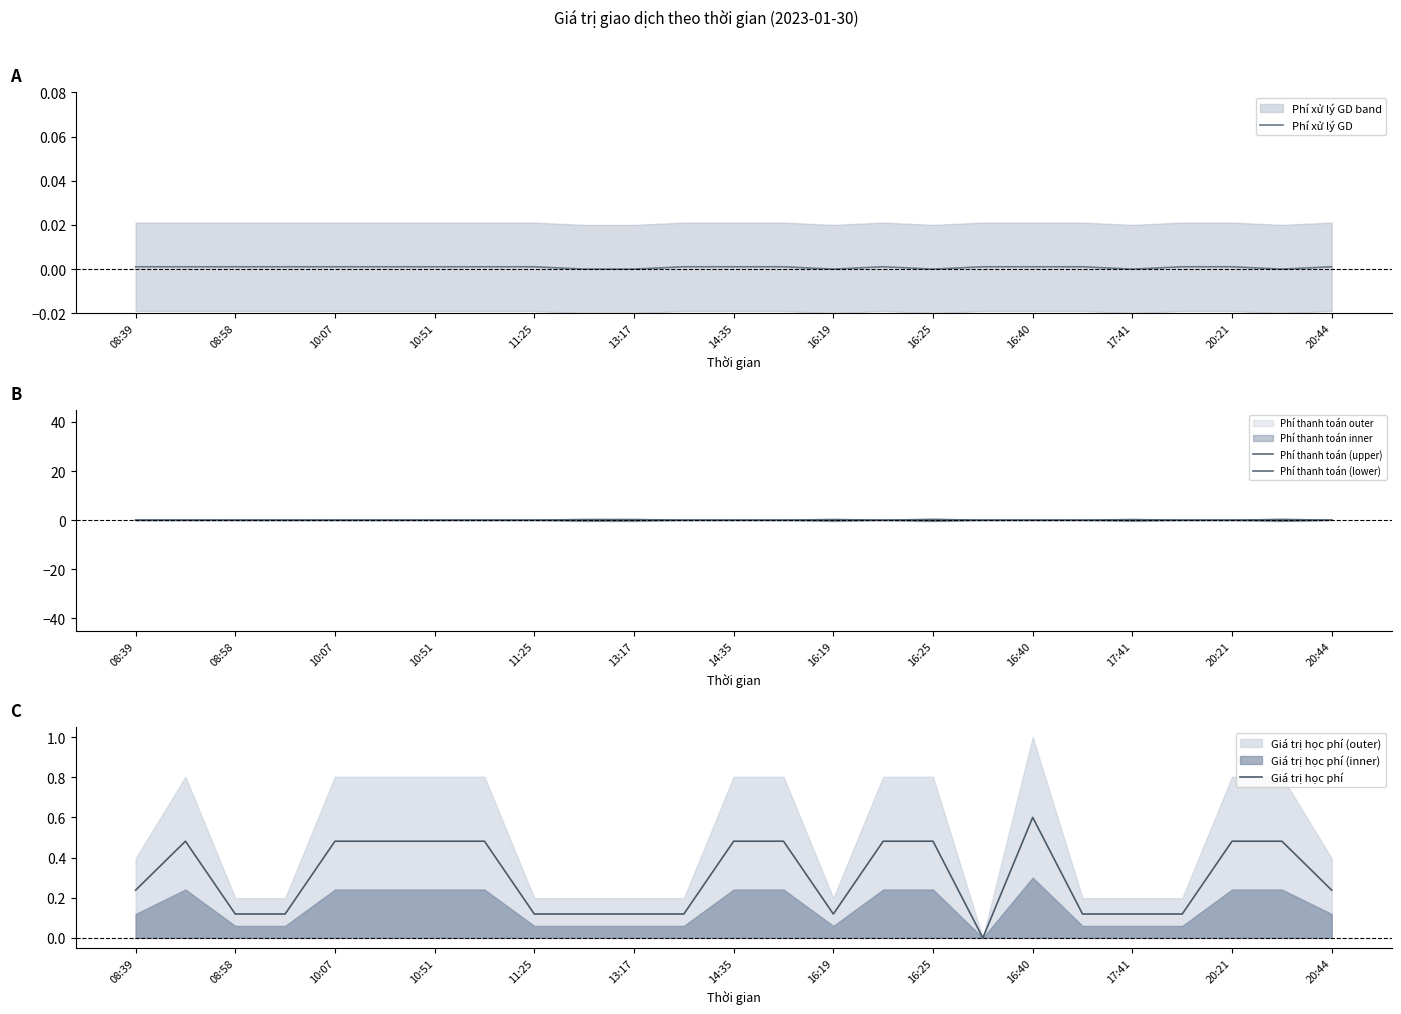

At which label does Giá trị học phí reach its peak?

16:40